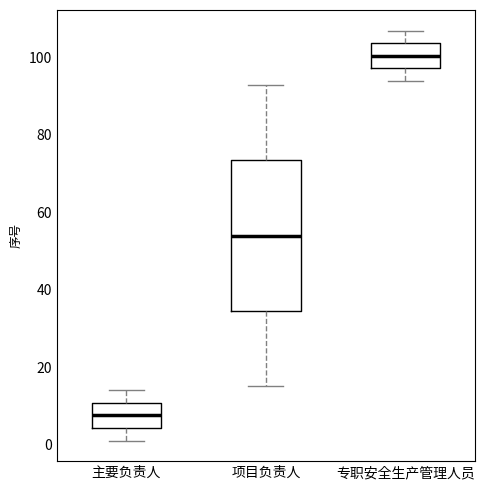

Reading left to right, transcribe this box plot: for each box, give where its median line is, the range the box spans, and where its two whiskers end, as read against the y-axis. The values are not printed on the chart, so give them approximately, as read against the axis.

主要负责人: median 8, box 4 to 10, whiskers 2 to 14
项目负责人: median 54, box 34 to 74, whiskers 16 to 94
专职安全生产管理人员: median 100, box 98 to 104, whiskers 94 to 108